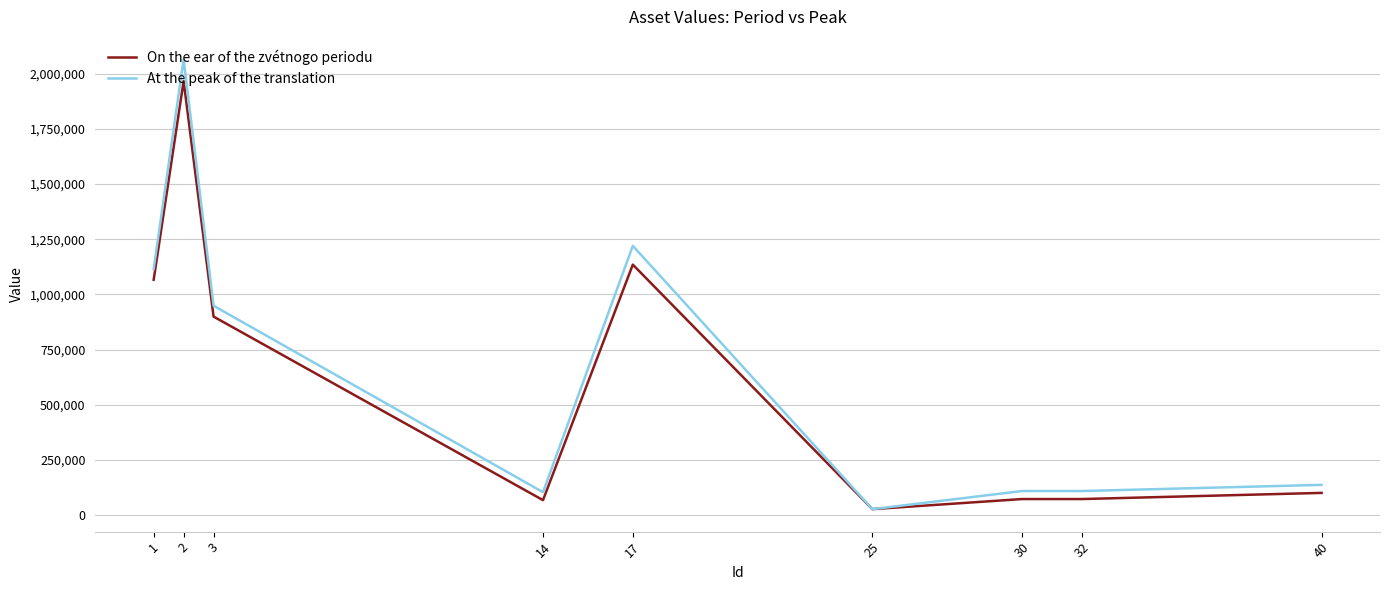

What is the greatest value displayed?

2064361